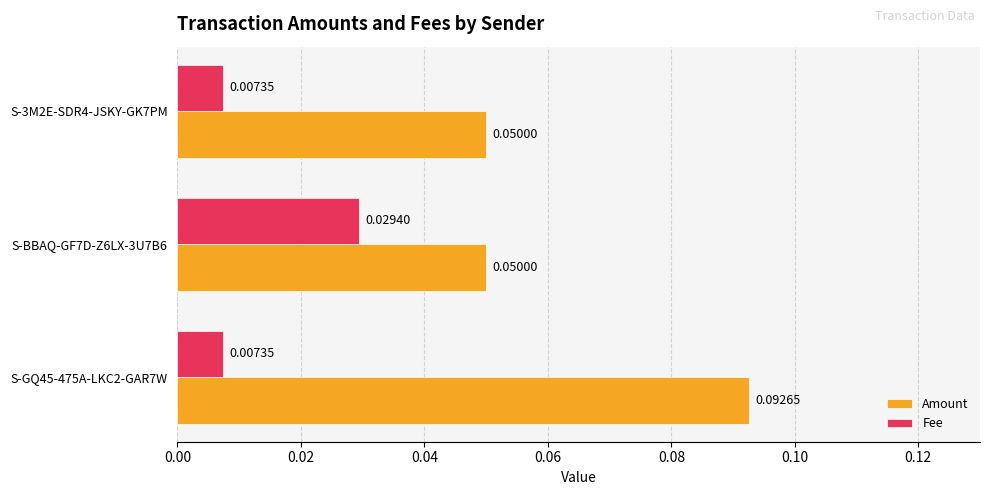

Which series changed the most between S-GQ45-475A-LKC2-GAR7W and S-BBAQ-GF7D-Z6LX-3U7B6?

Amount